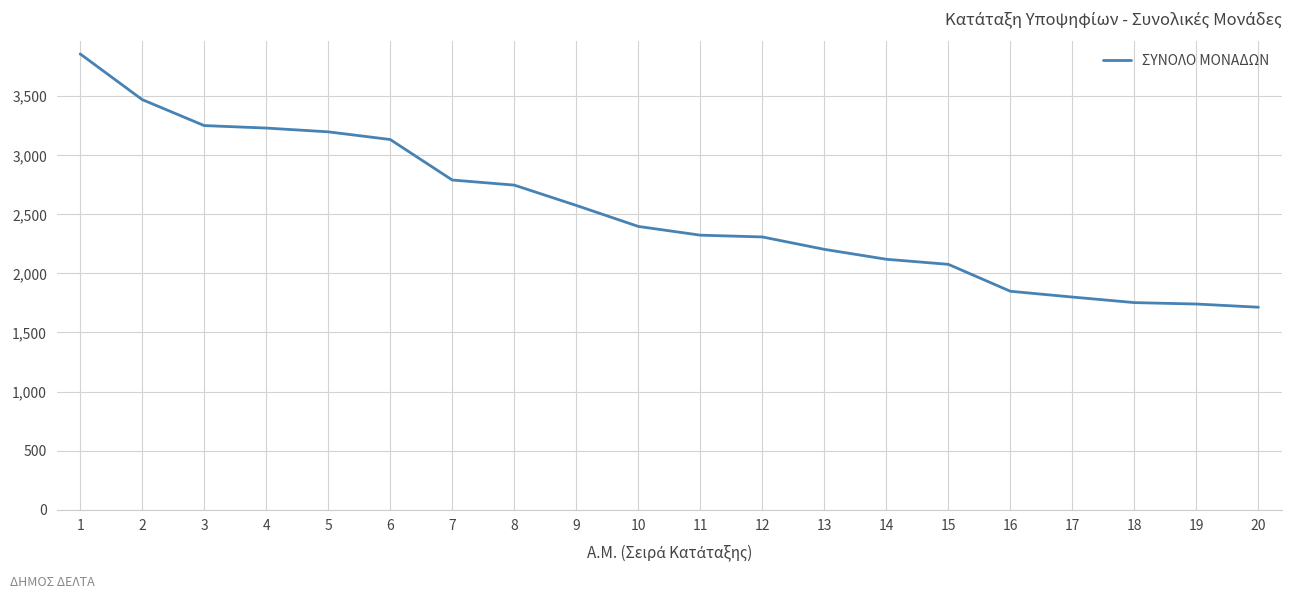

The chart shows a value of 2398 at 10. True or false?

True